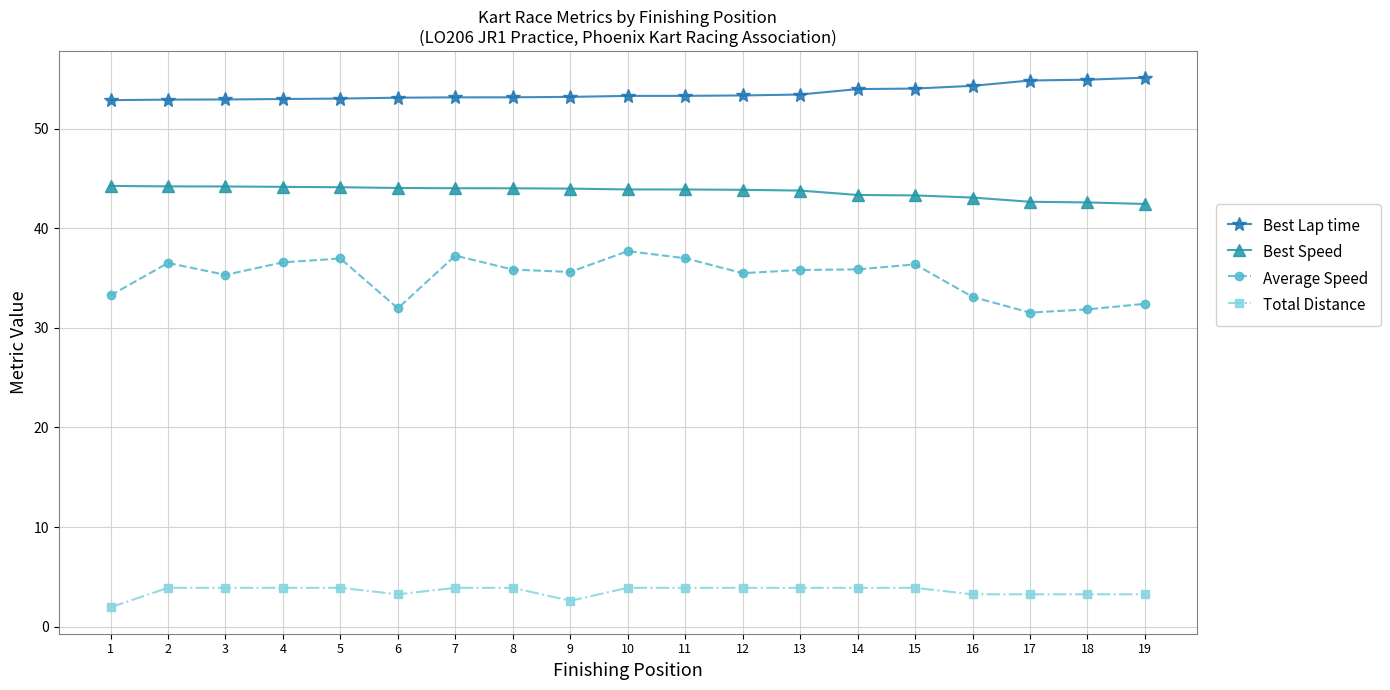

The Average Speed series shows 37.7 at 10. True or false?

True